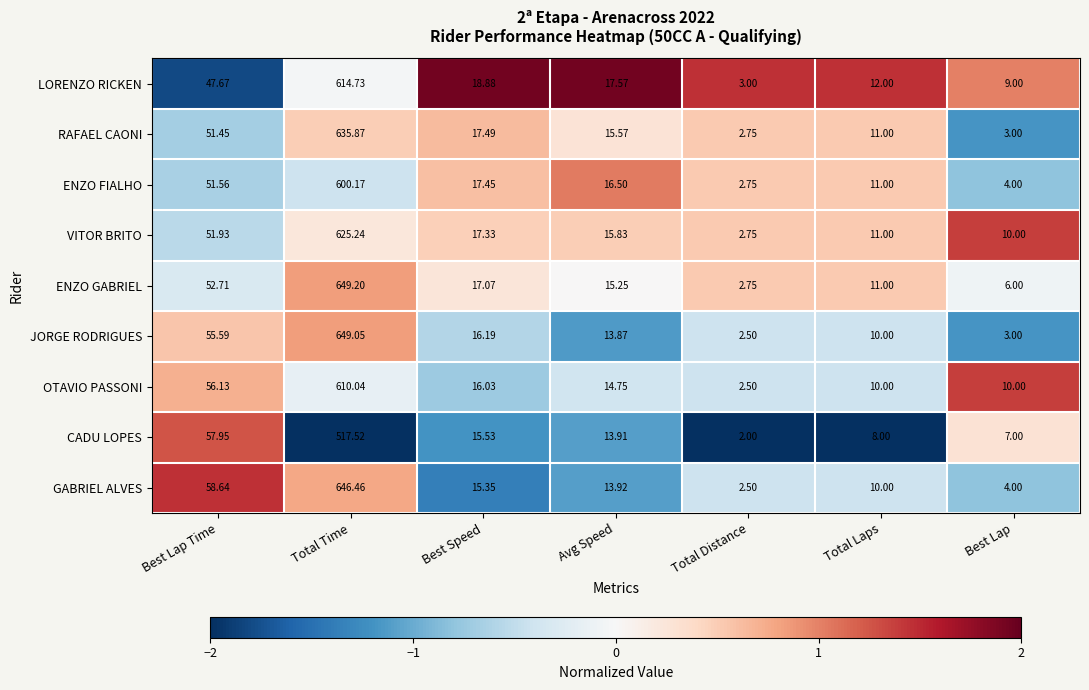

Which series has the largest total across all categories?

ENZO GABRIEL